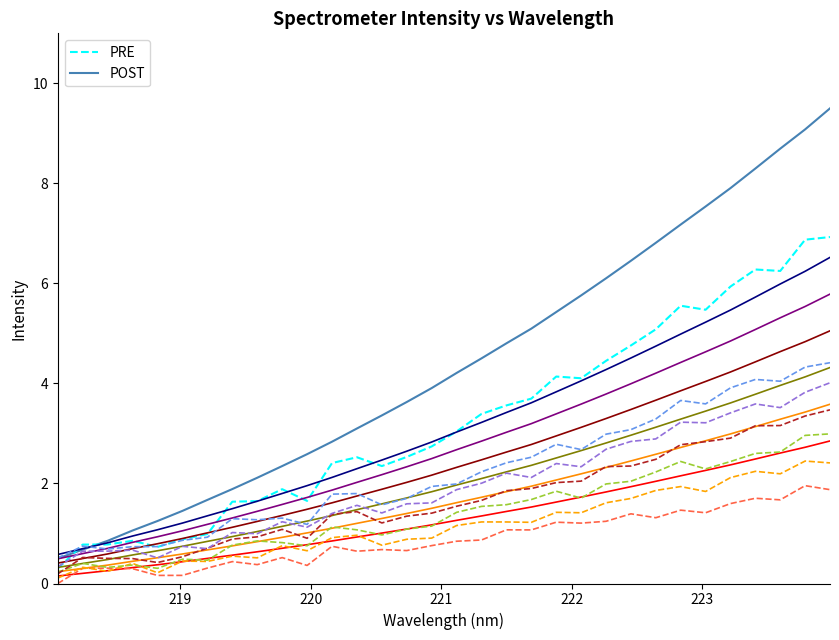

What is the smallest value displayed?

0.0